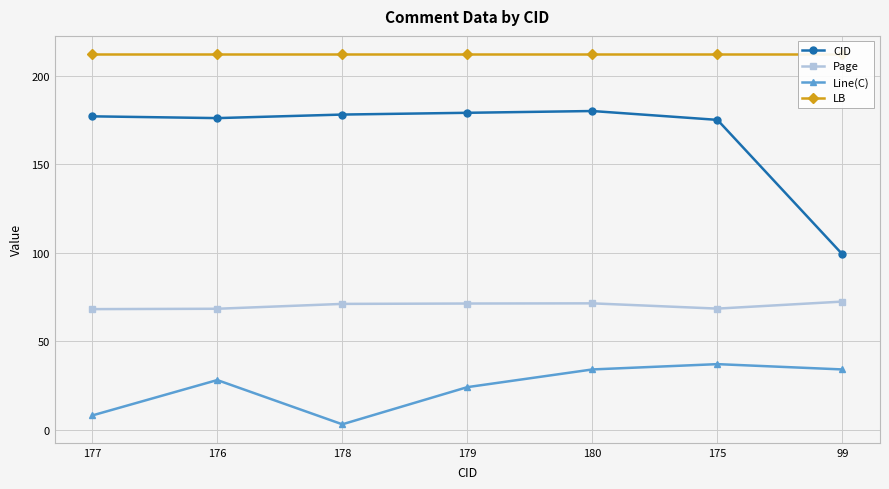

What position from the right is 178?

5